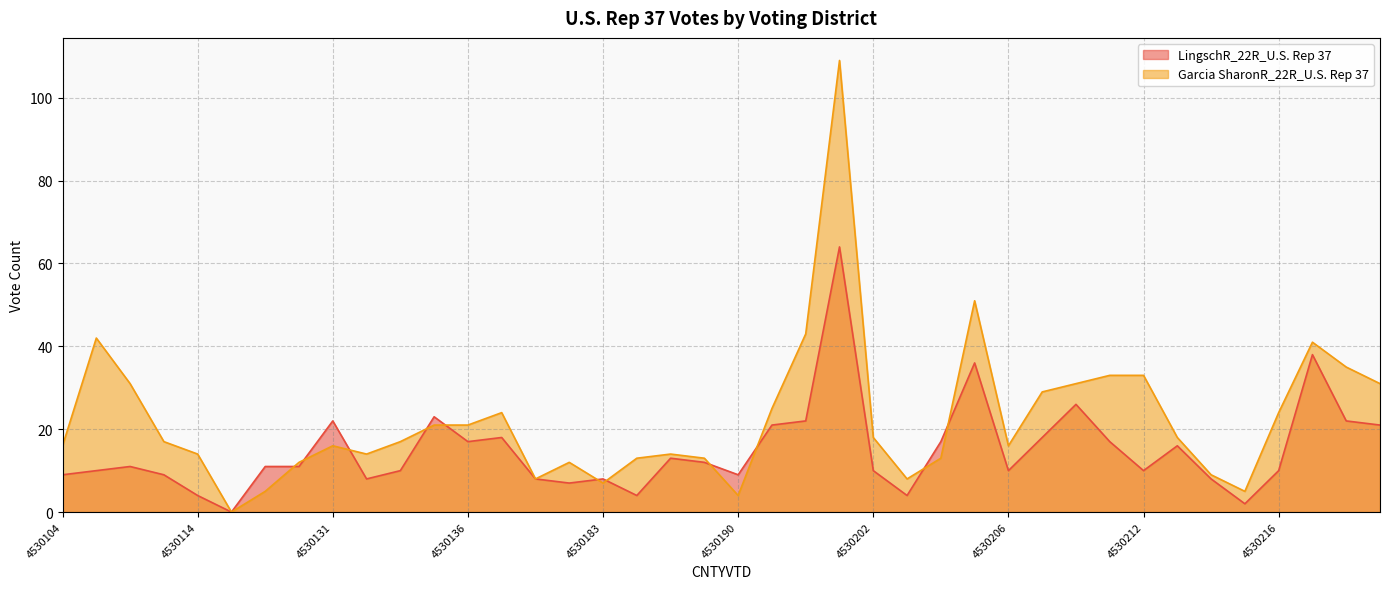

Reading left to right, list all the values displayed in this chart.

LingschR_22R_U.S. Rep 37: 9	10	11	9	4	0	11	11	22	8	10	23	17	18	8	7	8	4	13	12	9	21	22	64	10	4	17	36	10	18	26	17	10	16	8	2	10	38	22	21
Garcia SharonR_22R_U.S. Rep 37: 16	42	31	17	14	0	5	12	16	14	17	21	21	24	8	12	7	13	14	13	4	25	43	109	18	8	13	51	16	29	31	33	33	18	9	5	24	41	35	31